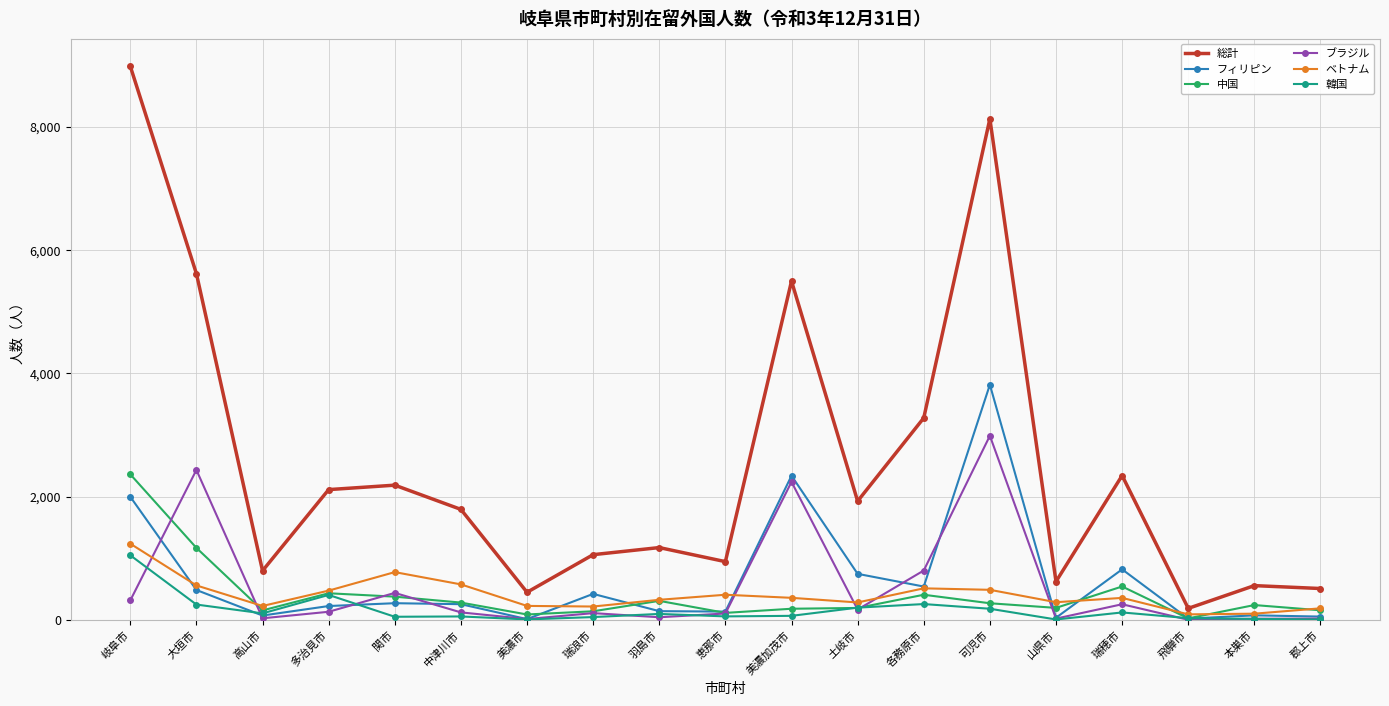

At which category does the chart reach its peak across all series?

岐阜市